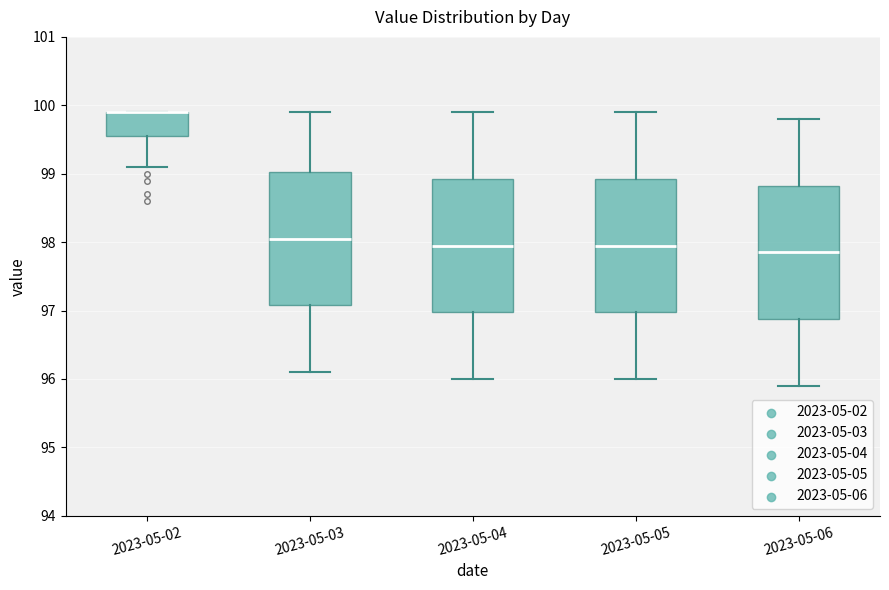

Reading left to right, transcribe this box plot: for each box, give where its median line is, the range the box spans, and where its two whiskers end, as read against the y-axis. The values are not printed on the chart, so give them approximately, as read against the axis.

2023-05-02: median 99.9 (drawn on the box's upper edge), box 99.6 to 99.9, whiskers 99.1 to 99.9
2023-05-03: median 98.1, box 97.1 to 99.0, whiskers 96.1 to 99.9
2023-05-04: median 98.0, box 97.0 to 98.9, whiskers 96.0 to 99.9
2023-05-05: median 98.0, box 97.0 to 98.9, whiskers 96.0 to 99.9
2023-05-06: median 97.9, box 96.9 to 98.8, whiskers 95.9 to 99.8